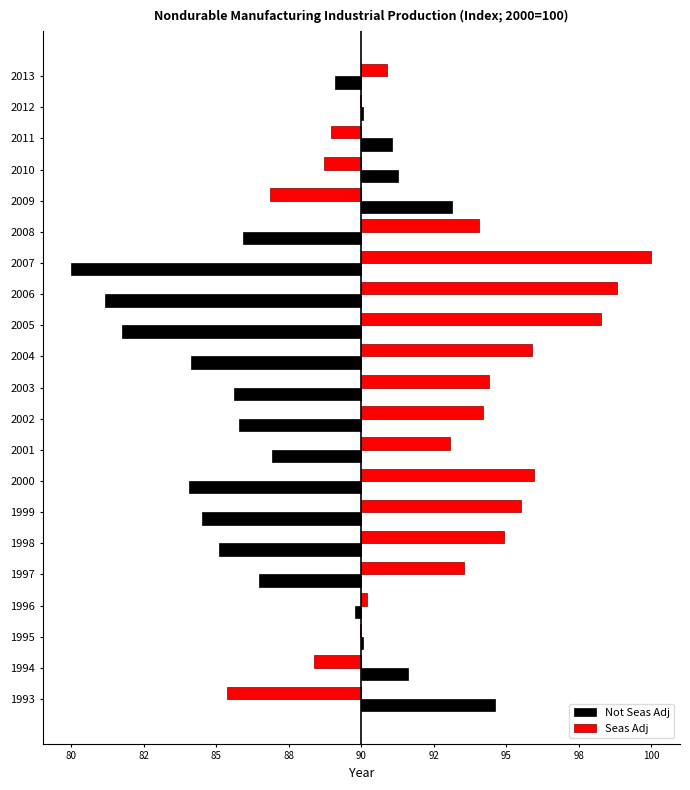

What are all the series names shown in the legend?

Not Seas Adj, Seas Adj